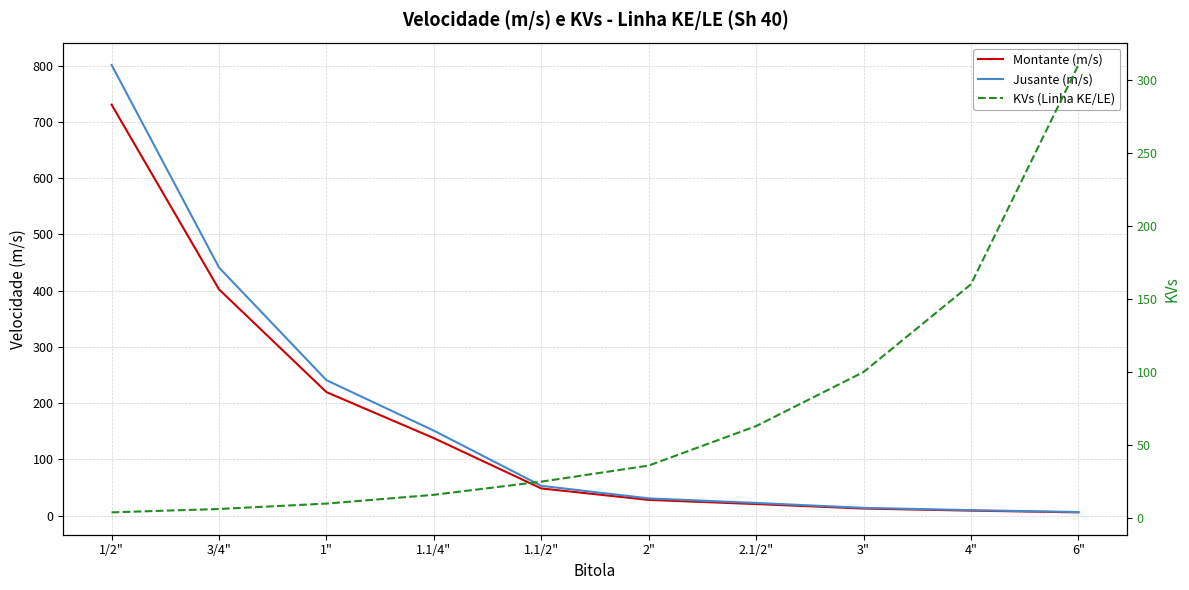

How many intersections are there between Jusante (m/s) and KVs (Linha KE/LE)?

1